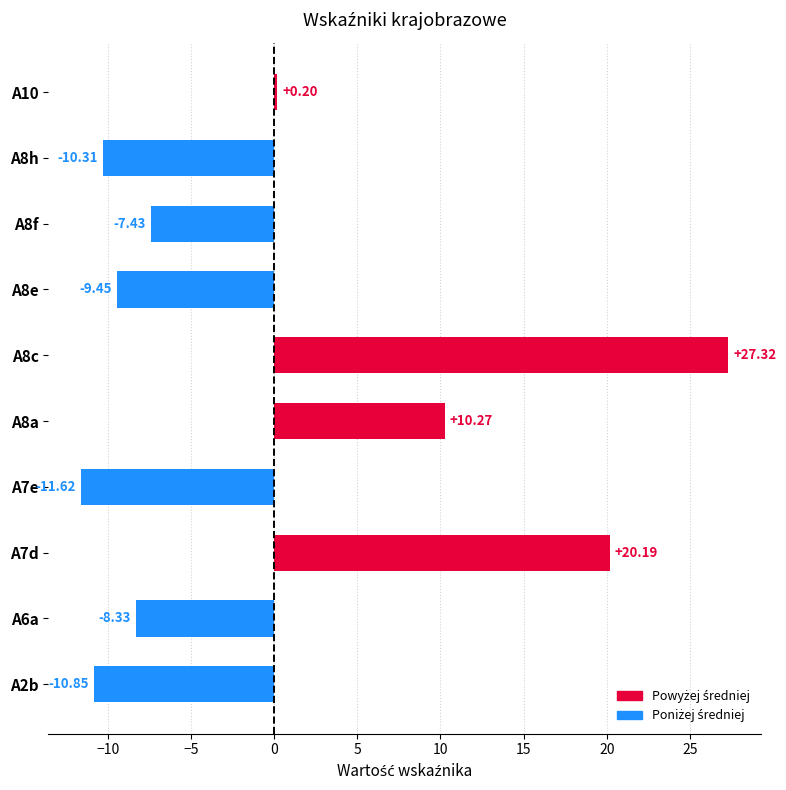

What is the change in value from A8a to A7e?

-21.9